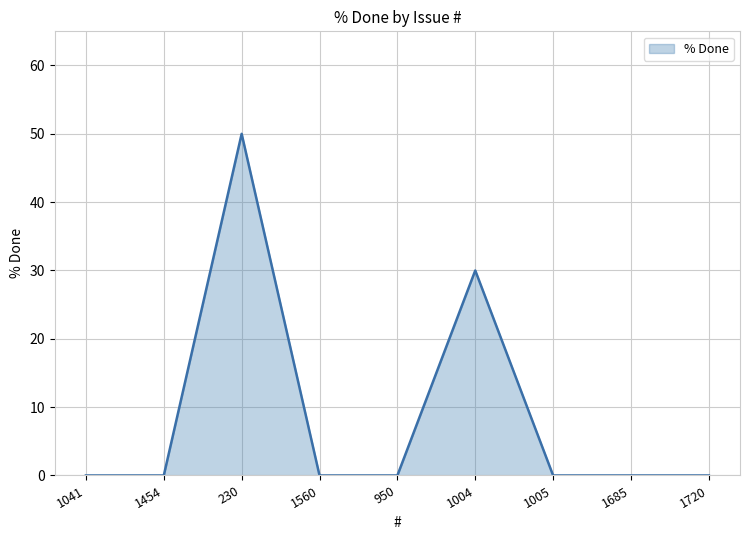

What is the difference between the values at 230 and 1041?

50